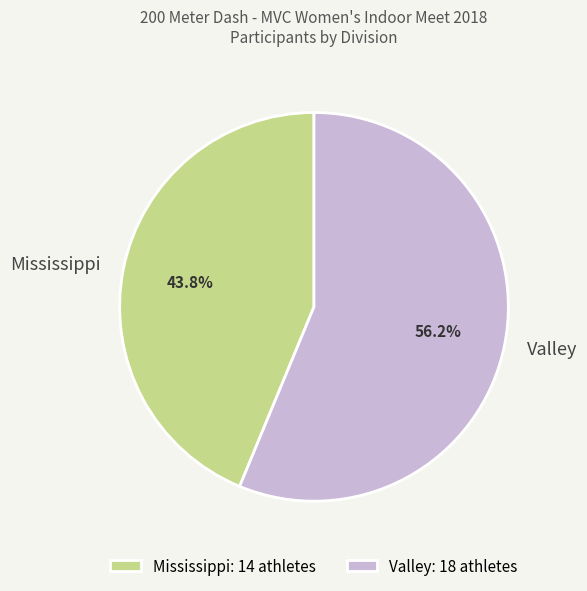

Does Mississippi account for over 50% of the chart?

No